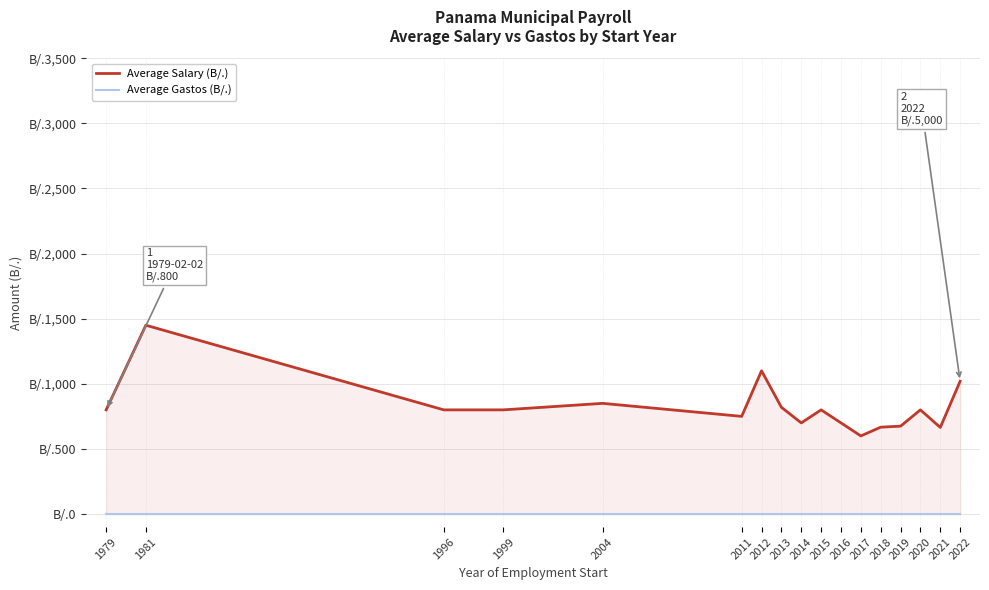

Count the number of data series in this chart.

2